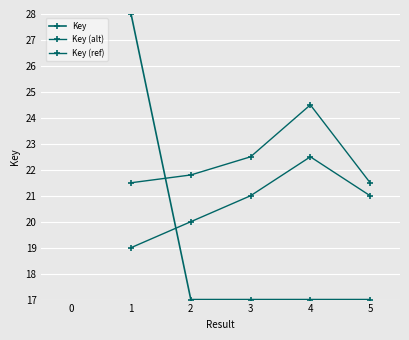

List the series in order of their overall mean, highest first.

Key (ref), Key (alt), Key